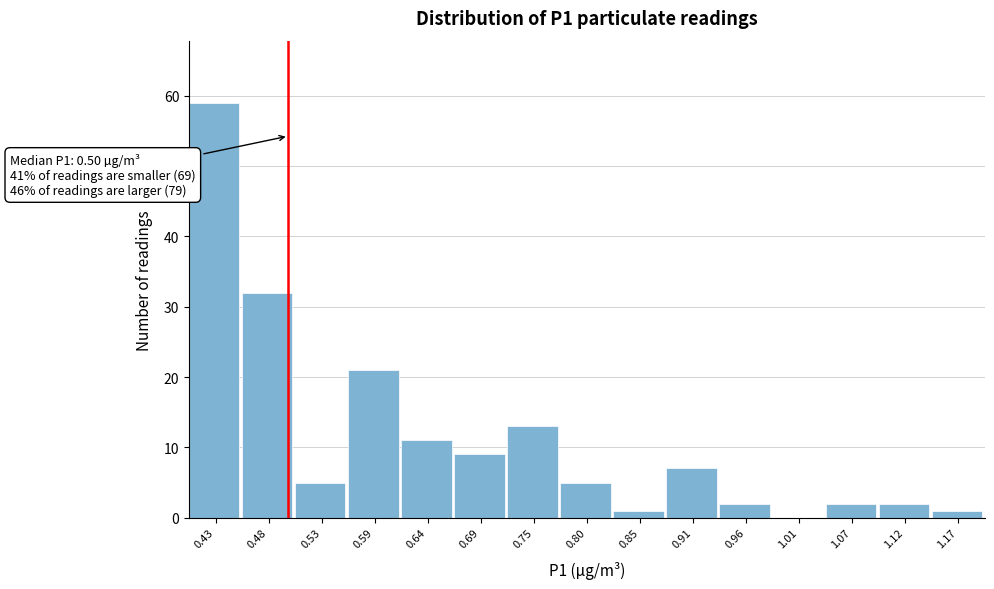

Which range on the x-axis has the tallest bar?

0.40 to 0.45